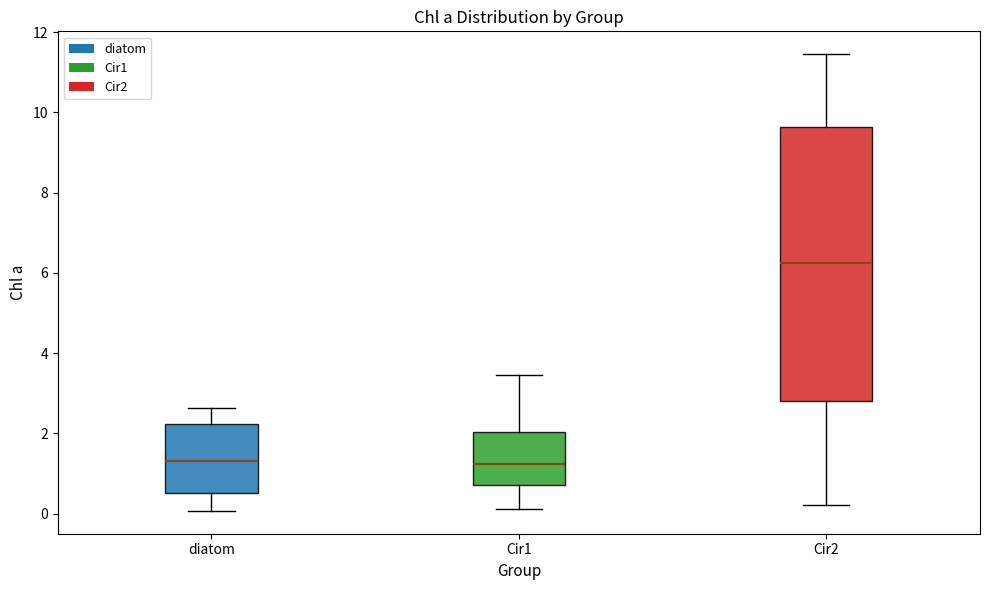

Reading left to right, transcribe this box plot: for each box, give where its median line is, the range the box spans, and where its two whiskers end, as read against the y-axis. The values are not printed on the chart, so give them approximately, as read against the axis.

diatom: median 1.4, box 0.6 to 2.2, whiskers 0.0 to 2.6
Cir1: median 1.2, box 0.8 to 2.0, whiskers 0.2 to 3.4
Cir2: median 6.2, box 2.8 to 9.6, whiskers 0.2 to 11.4